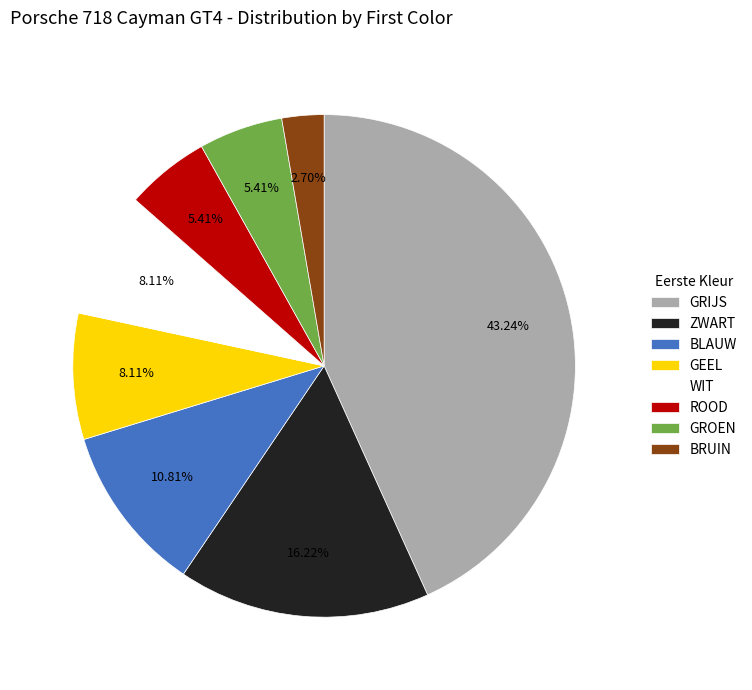

Do ROOD and BLAUW together represent more than half of the pie?

No